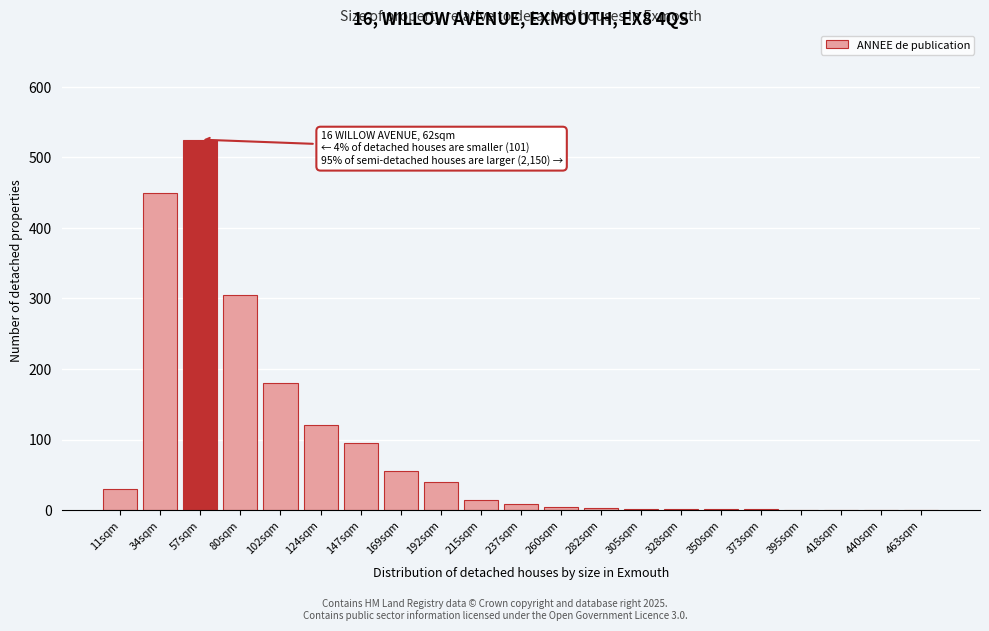

Where is the data nearest to the value 262?

80sqm